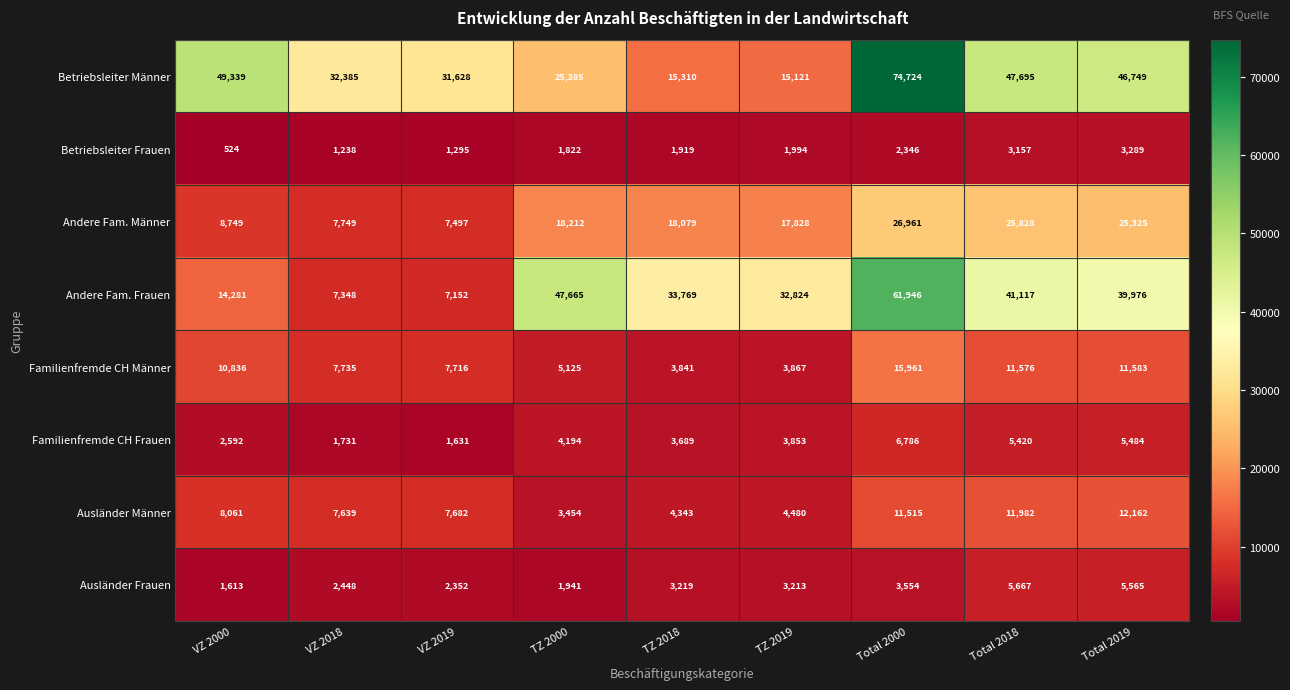

How many series are shown in this chart?

8